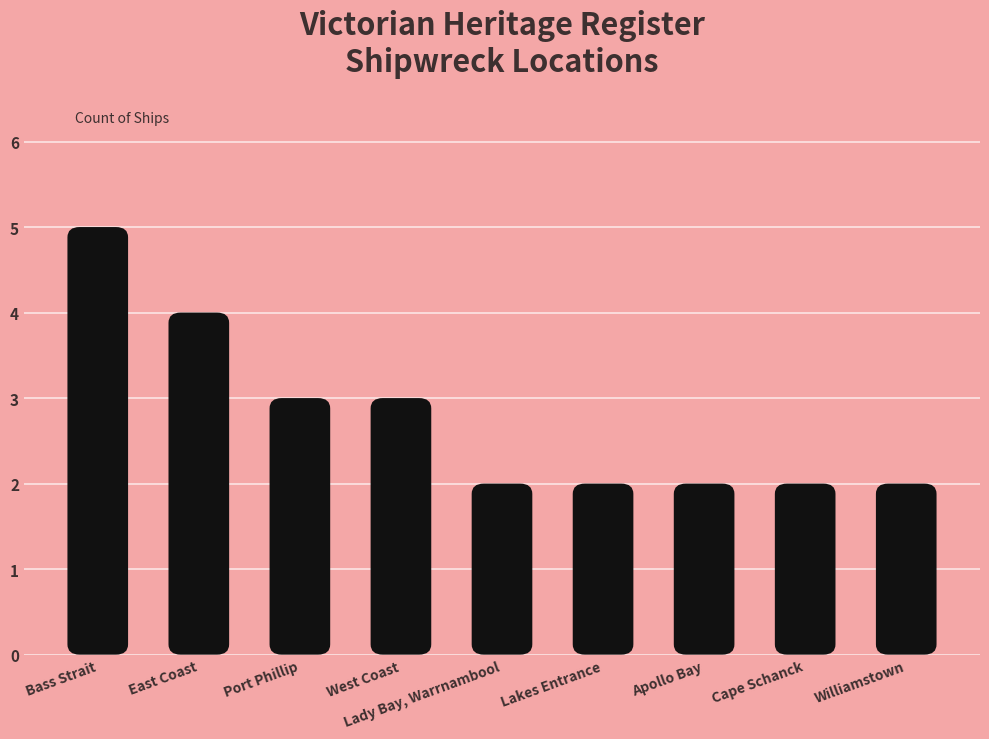

Reading left to right, what are all the values shown in this chart?

5	4	3	3	2	2	2	2	2